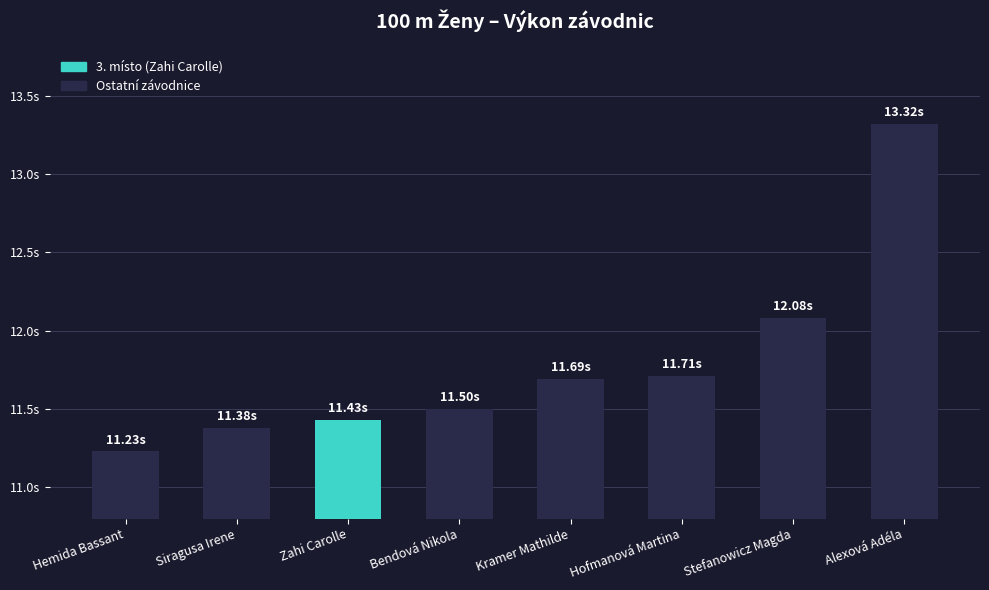

What is the sum of the values at Alexová Adéla and Siragusa Irene?

24.7